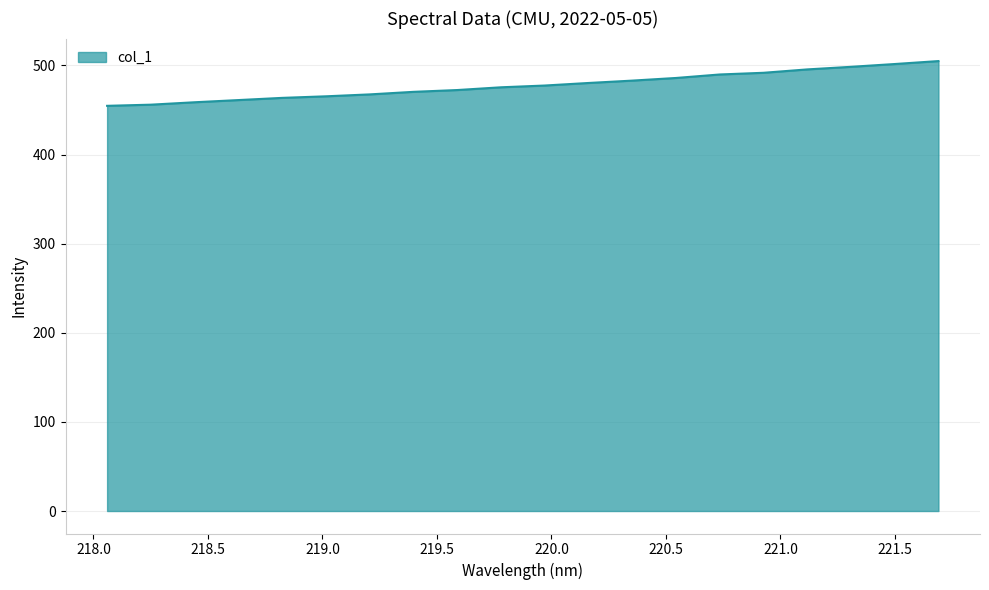

What is the maximum value shown in the chart?

504.9